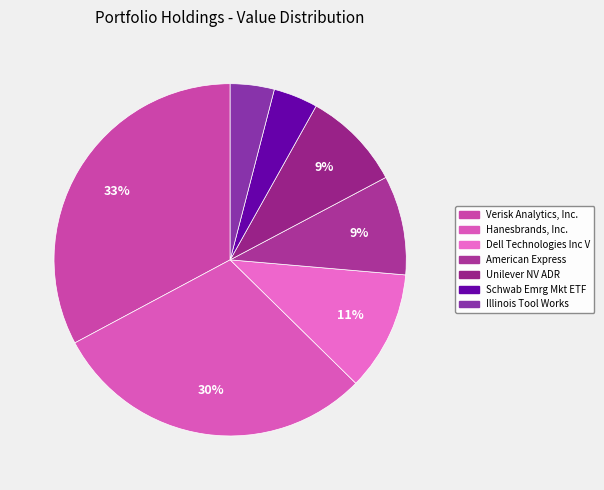

To the nearest percent, what percentage of the pie is Verisk Analytics, Inc.?

33%